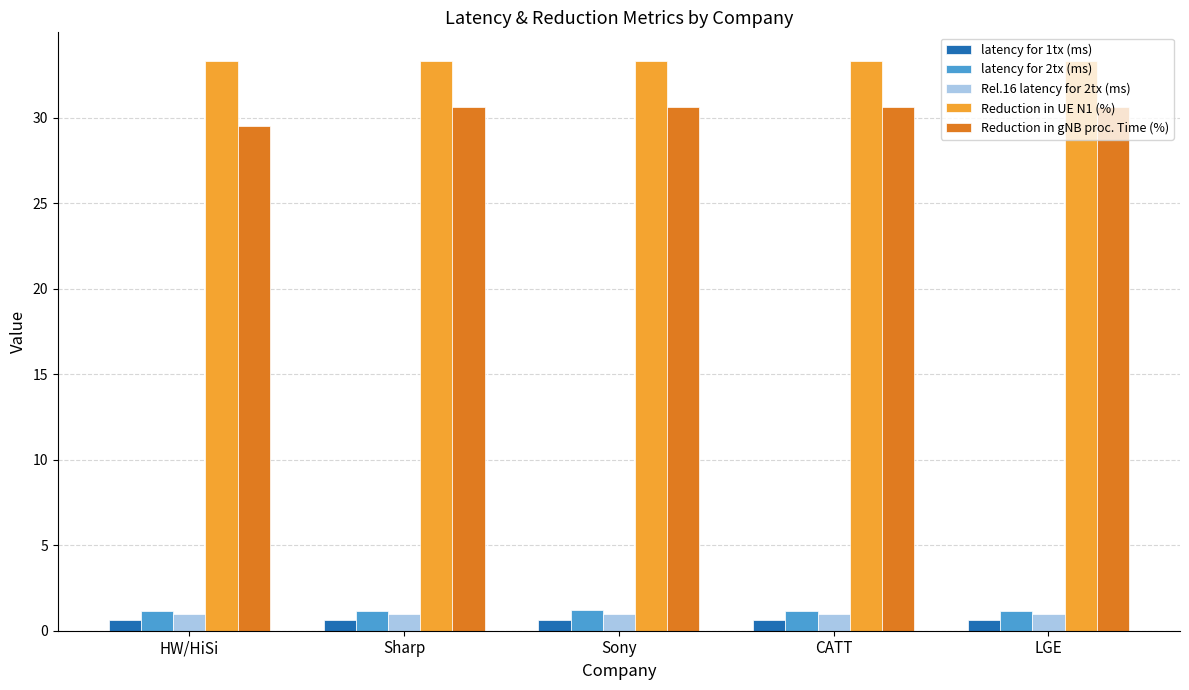

What value does the Reduction in gNB proc. Time (%) series have at HW/HiSi?

29.5